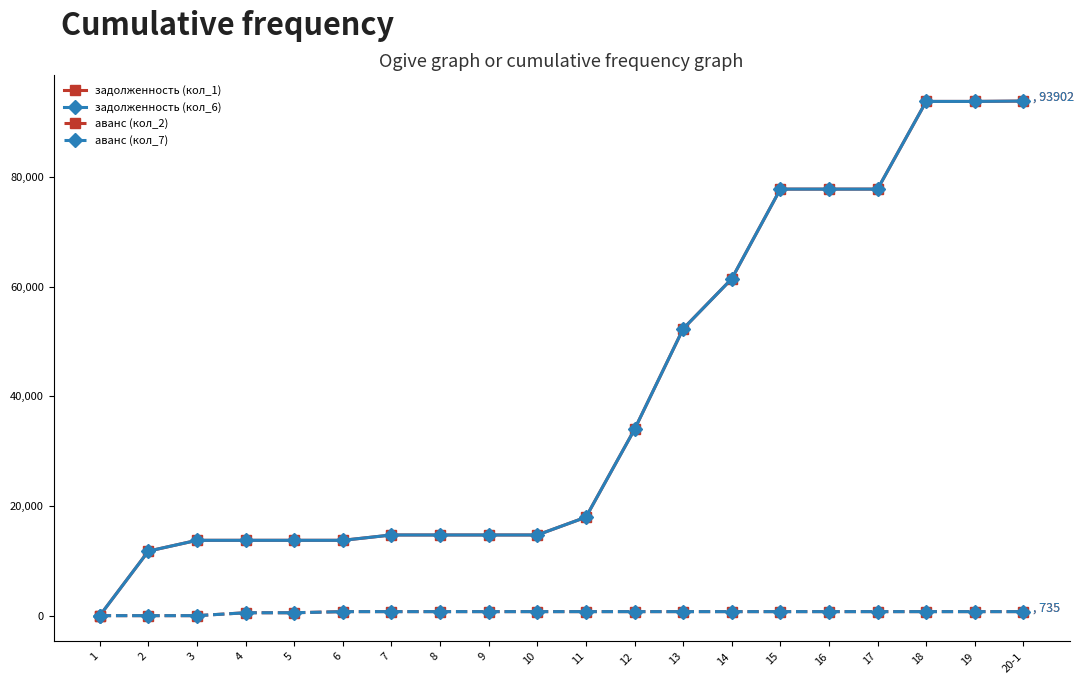

Is this an area chart (filled region under the line)?

No